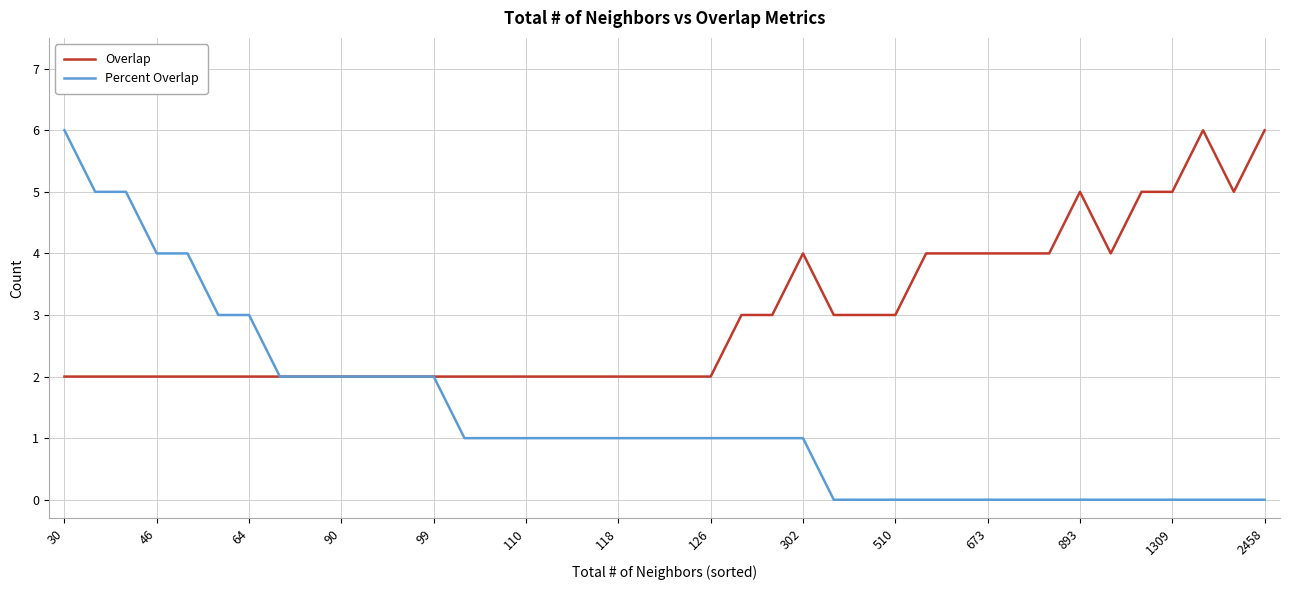

What is the sum of all Overlap values?

119